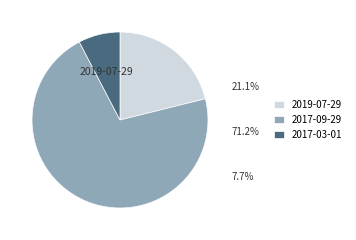

Which slice is the largest?

2017-09-29